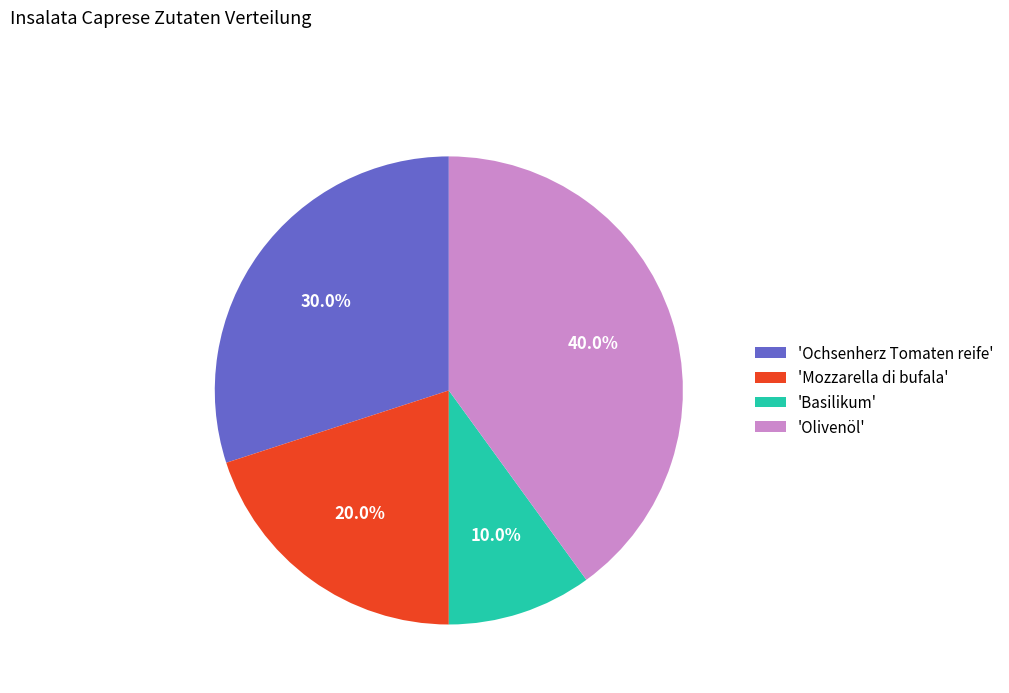

Between 'Olivenöl' and 'Basilikum', which is larger?

'Olivenöl'